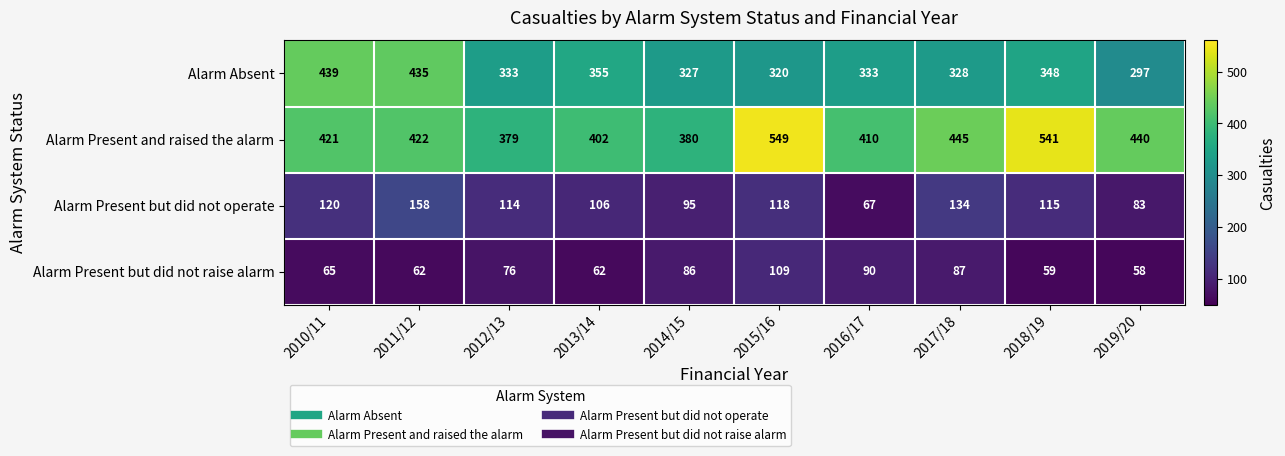

What is the greatest value displayed?

549